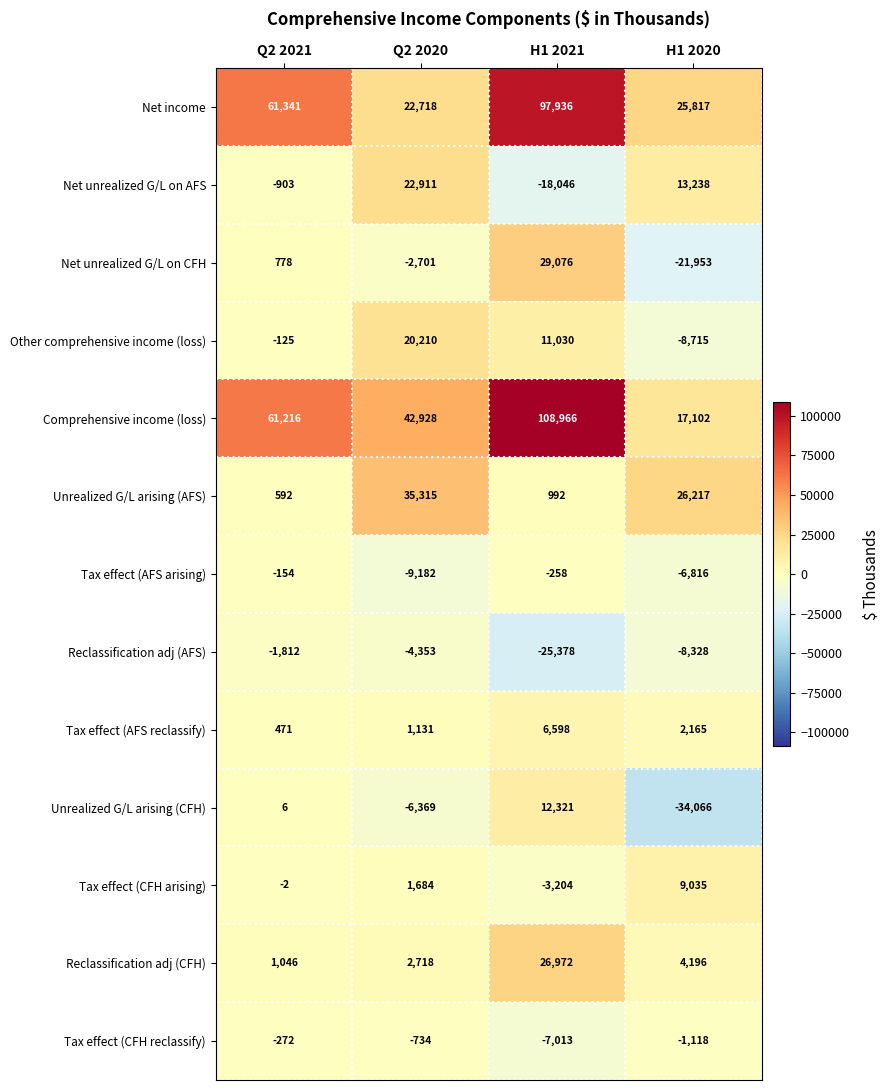

At which label is Net unrealized G/L on CFH closest to 3561?

Q2 2021